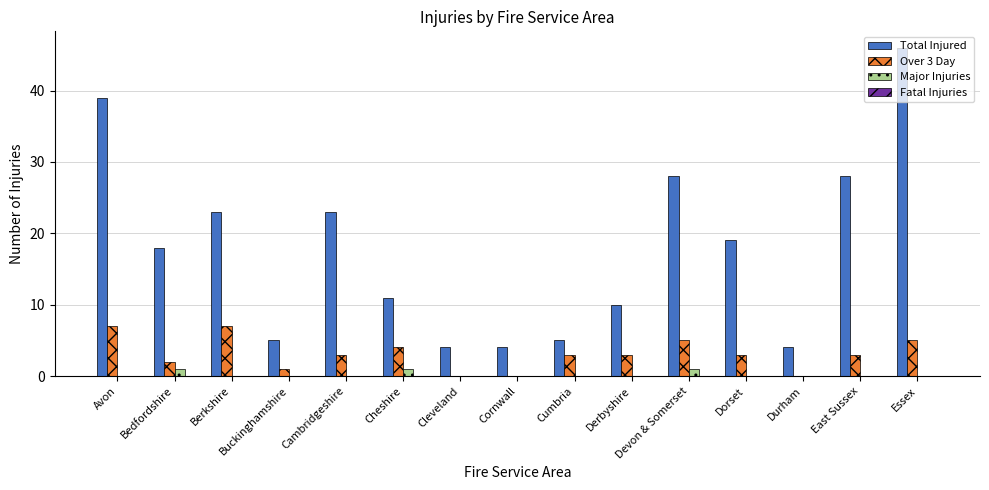

At which category is the sum across all series the highest?

Essex